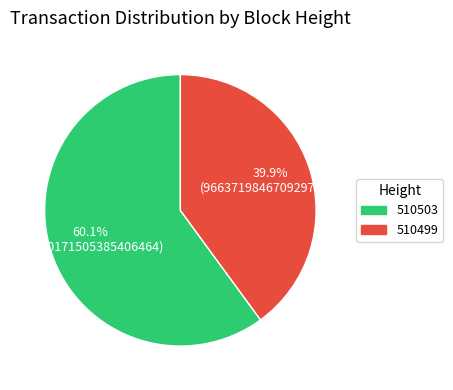

Is the sum of 510503 and 510499 greater than half?

Yes